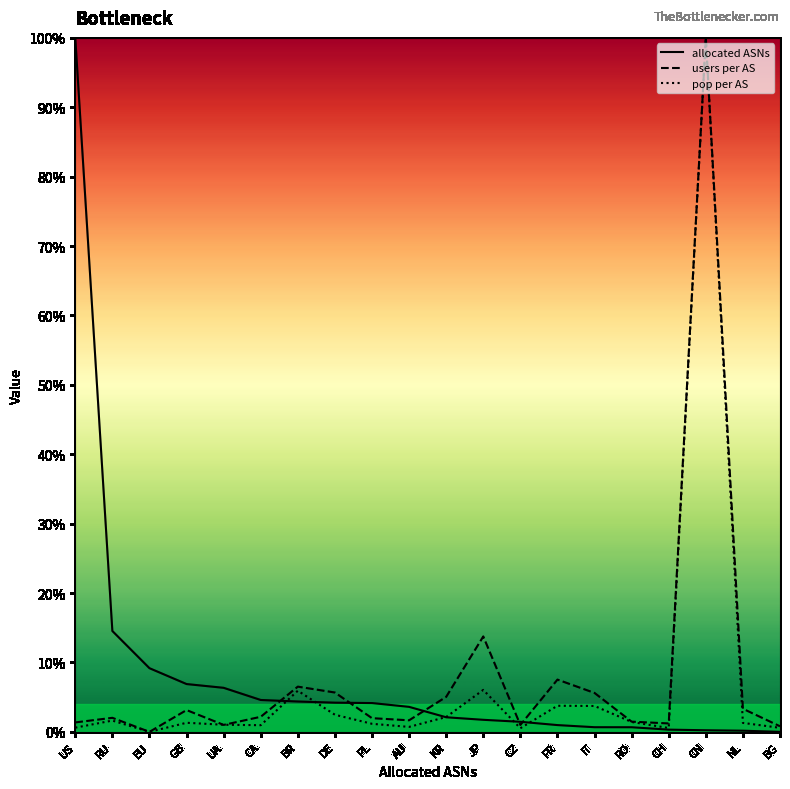

What is the value of the users per AS point at the 7th from the left?

6.5